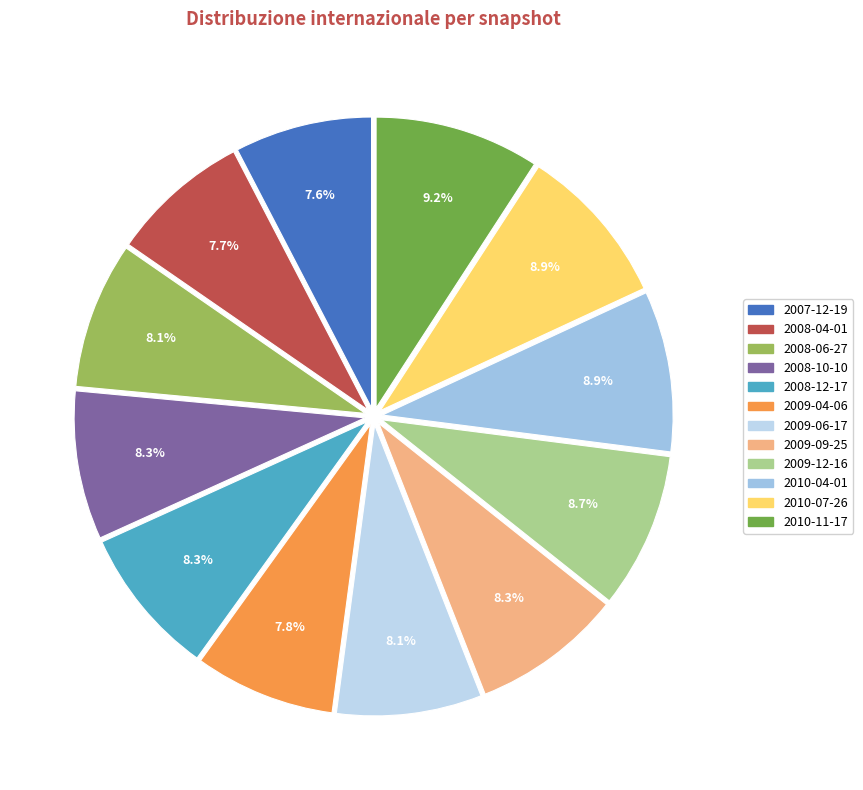

How much of the chart is everything except 2009-06-17?

91.9%